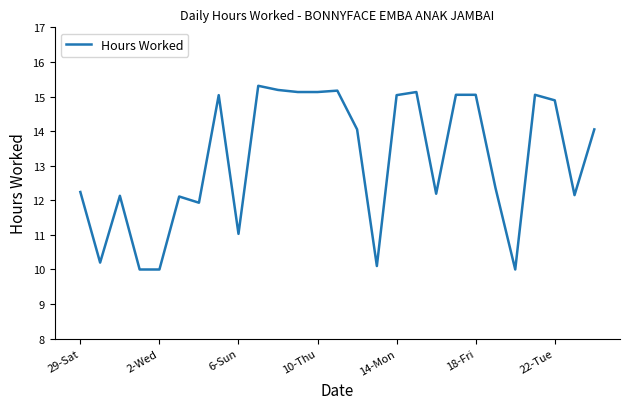

How many lines are shown in the chart?

1